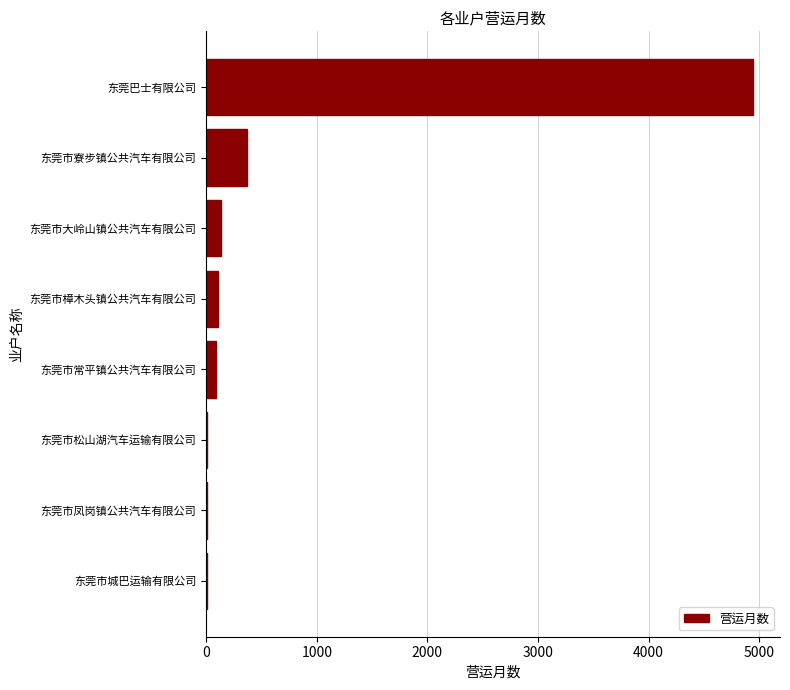

What is the sum of all values?

5671